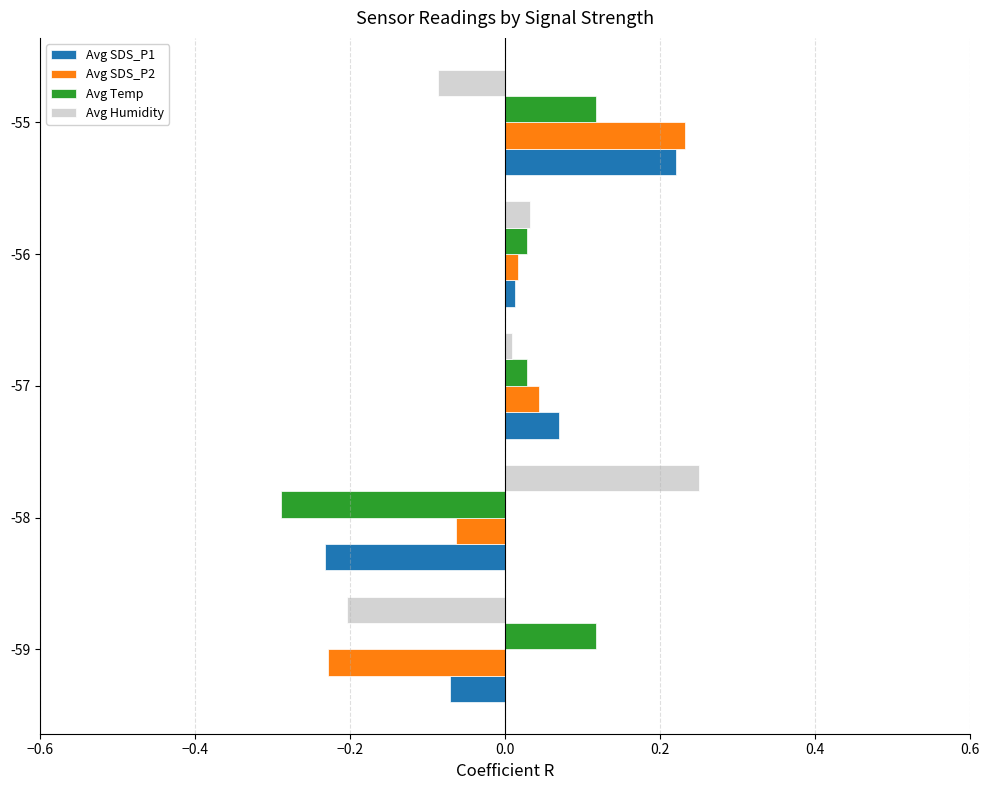

Rank the series by their maximum value, from lowest to highest.

Avg Temp, Avg SDS_P1, Avg SDS_P2, Avg Humidity